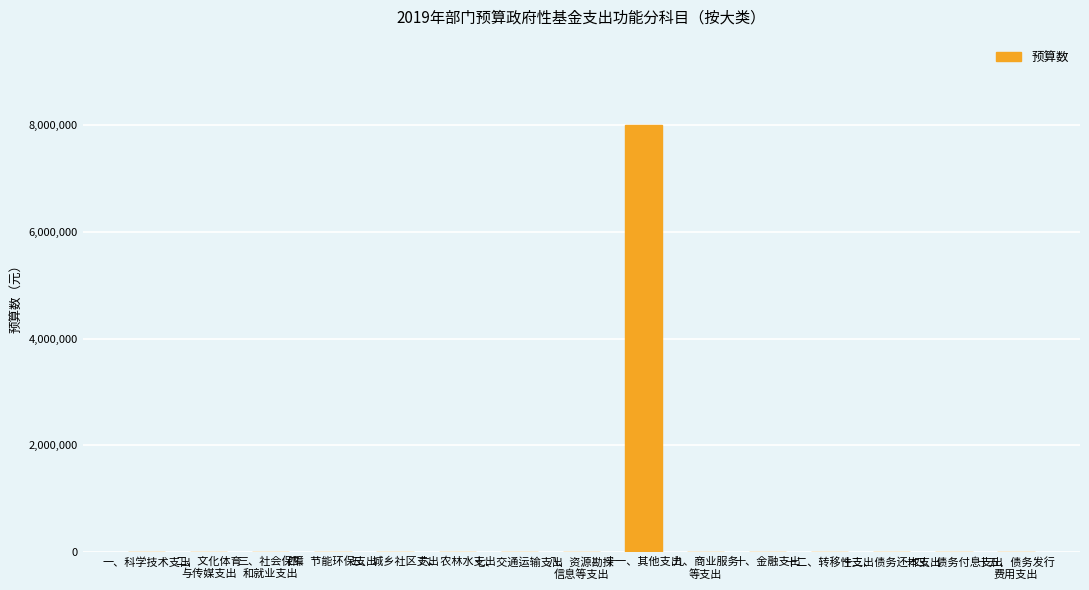

What is the greatest value displayed?

8000000